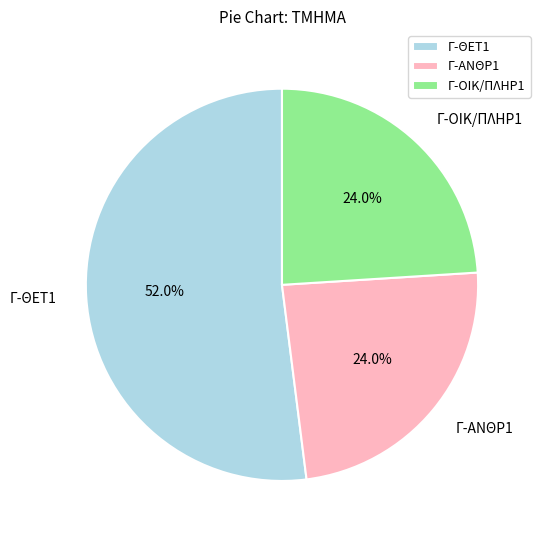

Is the sum of Γ-ΟΙΚ/ΠΛΗΡ1 and Γ-ΘΕΤ1 greater than half?

Yes